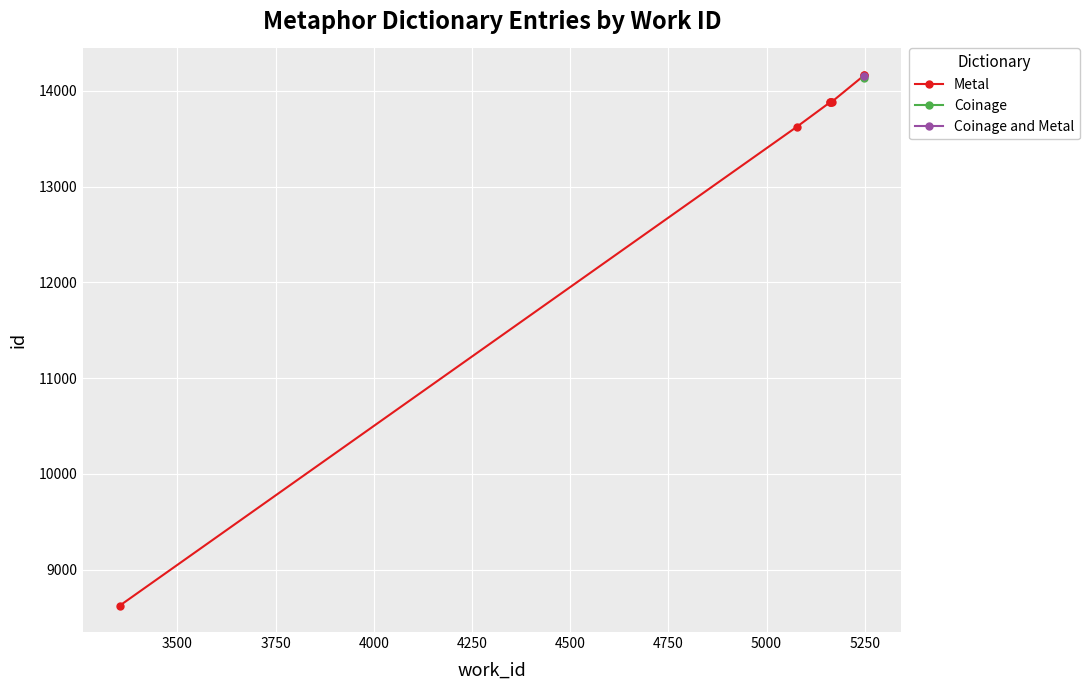

Reading left to right, extract all data points from this chart.

8627	13625	13879	13883	13884	13889	14161	14166